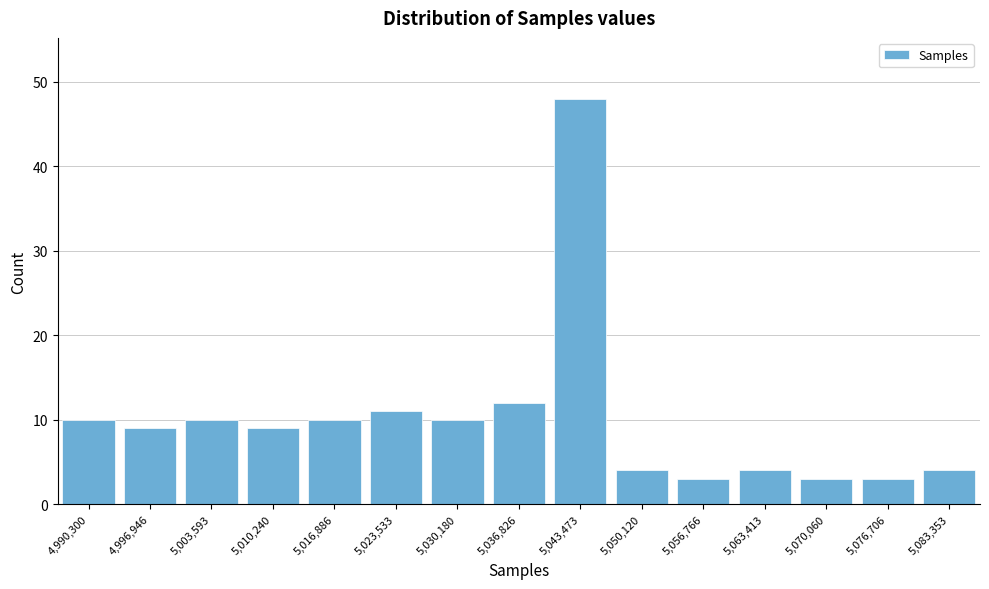

Reading right to left, transcribe all the data shown in this chart.

5,083,353=4	5,076,706=3	5,070,060=3	5,063,413=4	5,056,766=3	5,050,120=4	5,043,473=48	5,036,826=12	5,030,180=10	5,023,533=11	5,016,886=10	5,010,240=9	5,003,593=10	4,996,946=9	4,990,300=10